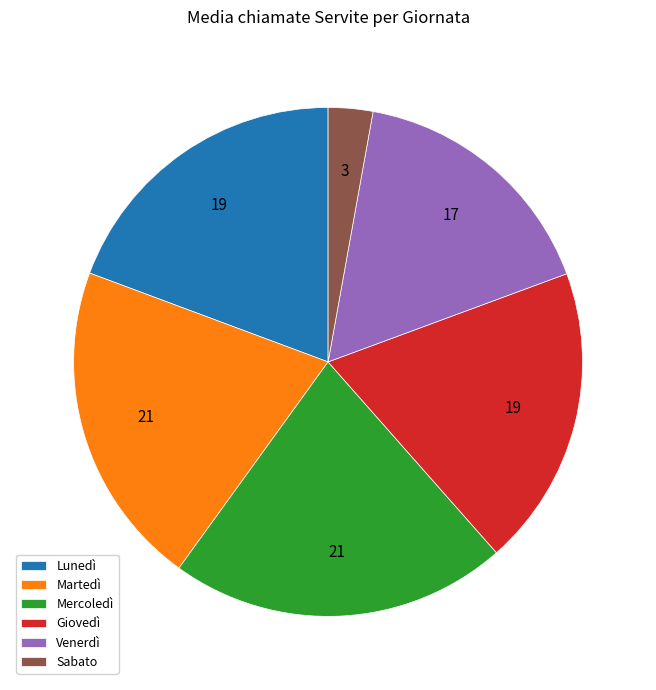

What is the largest slice in the pie chart?

Mercoledì